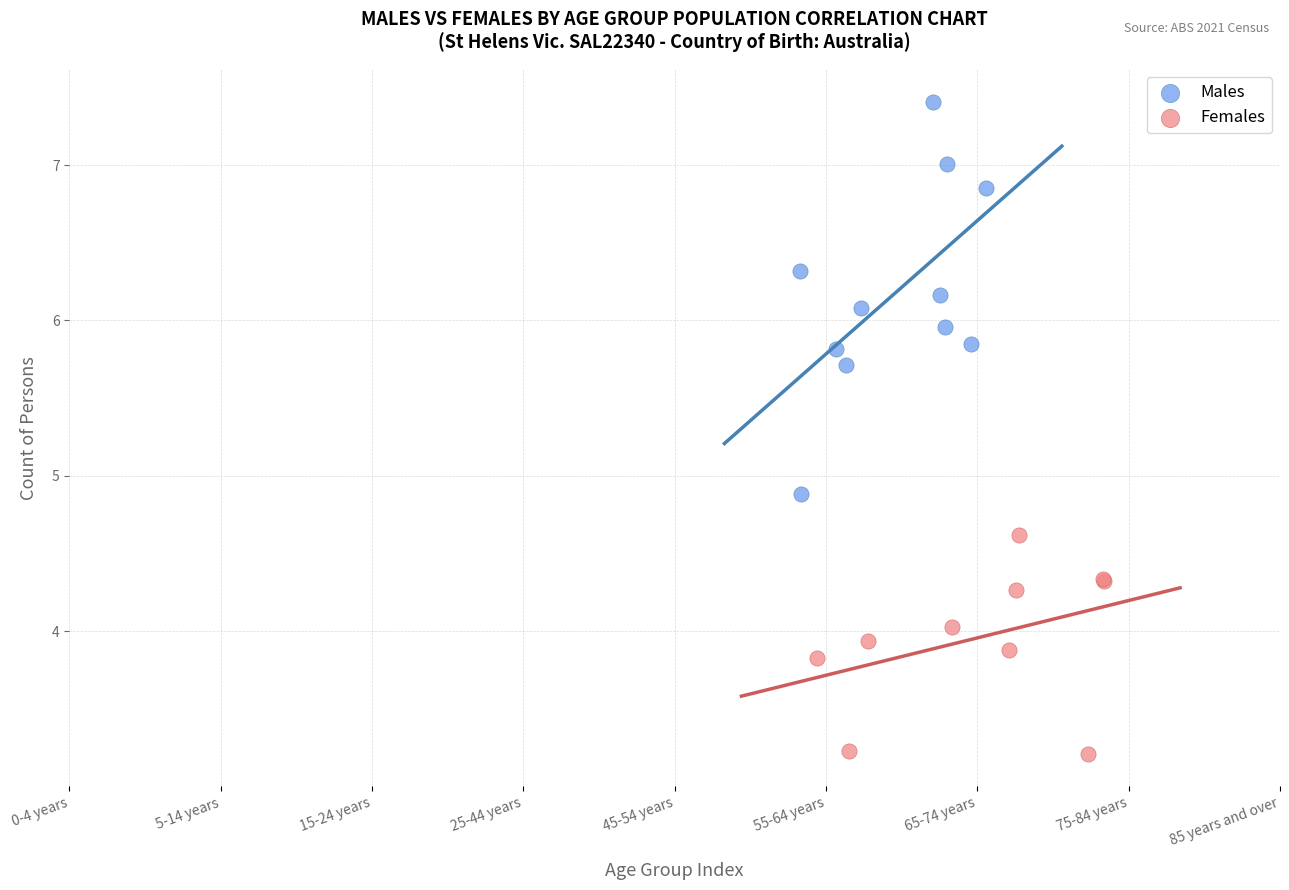

What are all the series names shown in the legend?

Males, Females